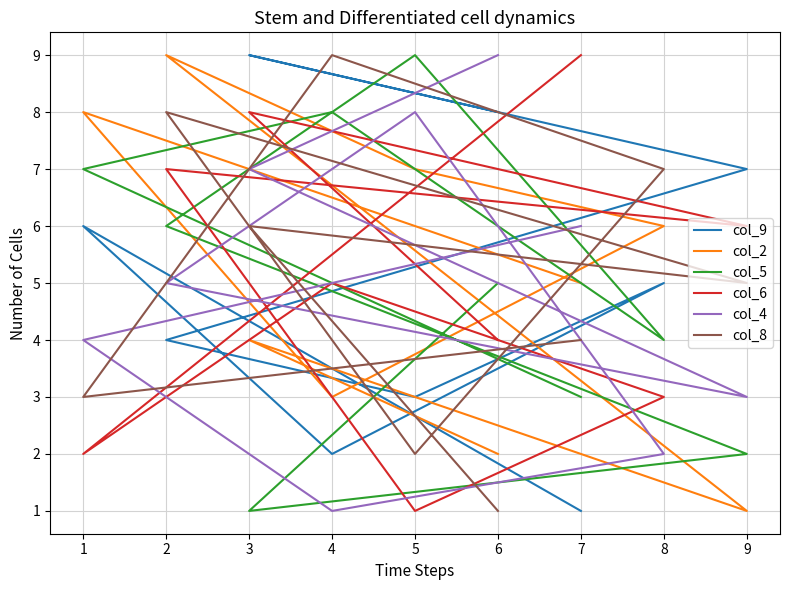

How many times do col_5 and col_6 cross each other?

3